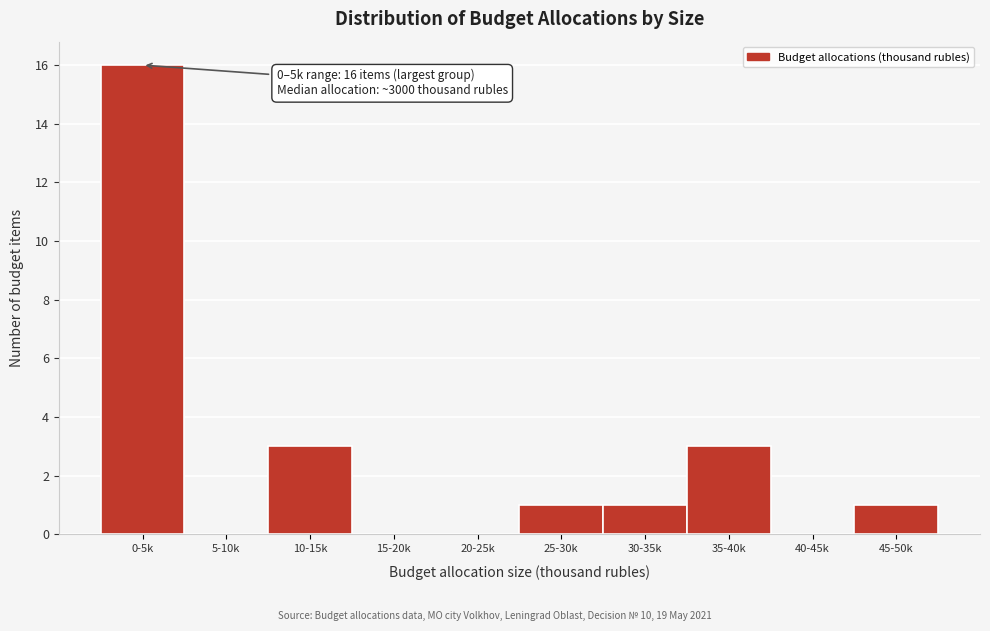

Reading left to right, transcribe all the data shown in this chart.

0-5k=16	5-10k=0	10-15k=3	15-20k=0	20-25k=0	25-30k=1	30-35k=1	35-40k=3	40-45k=0	45-50k=1